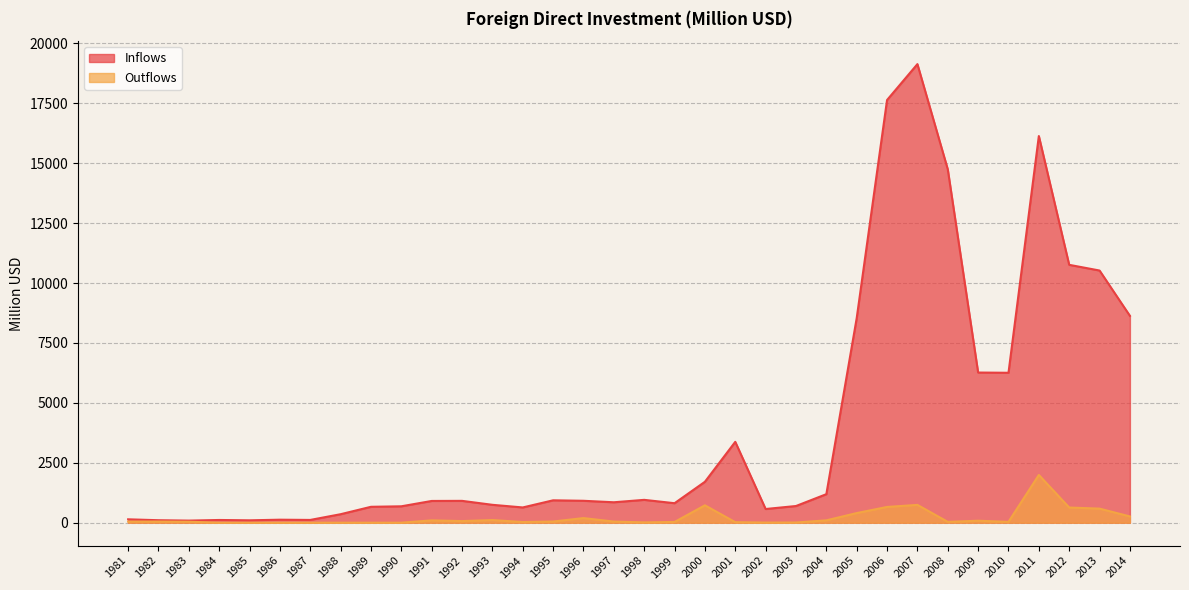

True or false: Outflows and Inflows cross at least once.

False